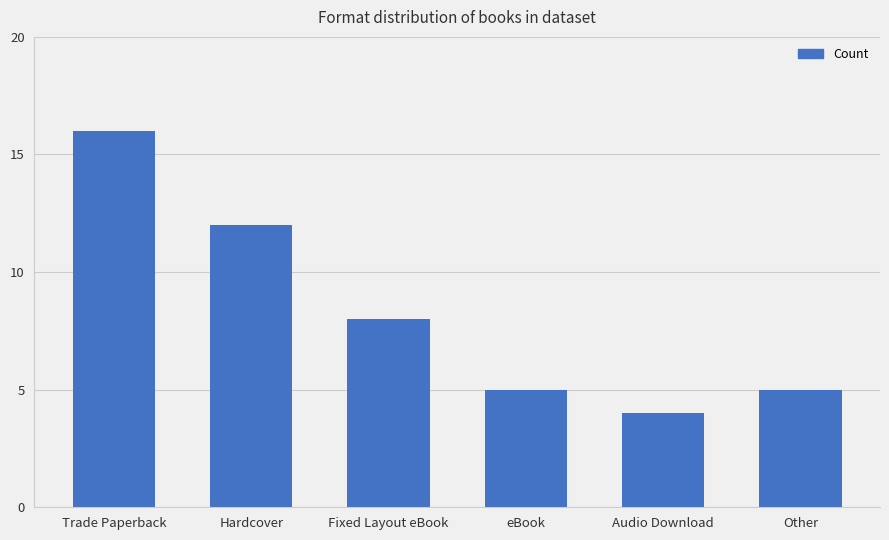

How many series are shown in this chart?

1